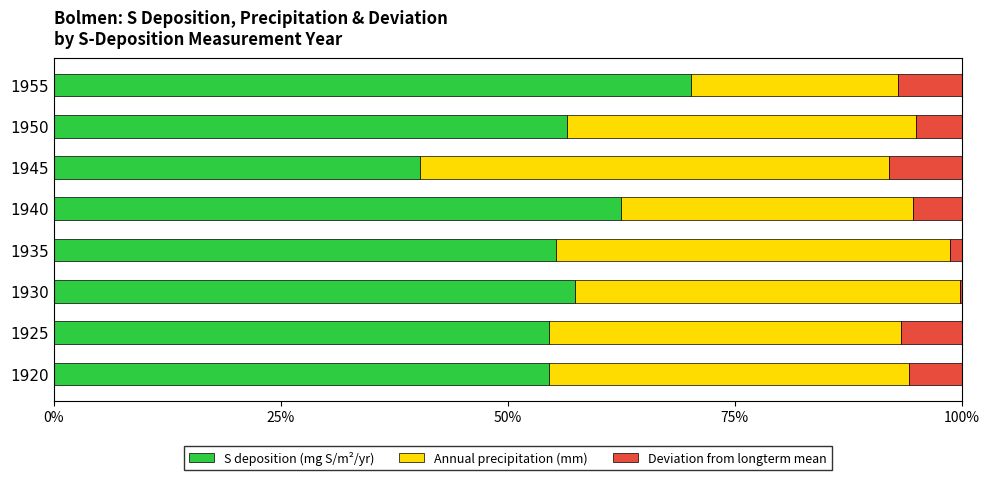

Read the S deposition (mg S/m²/yr) value at 1920.

54.6